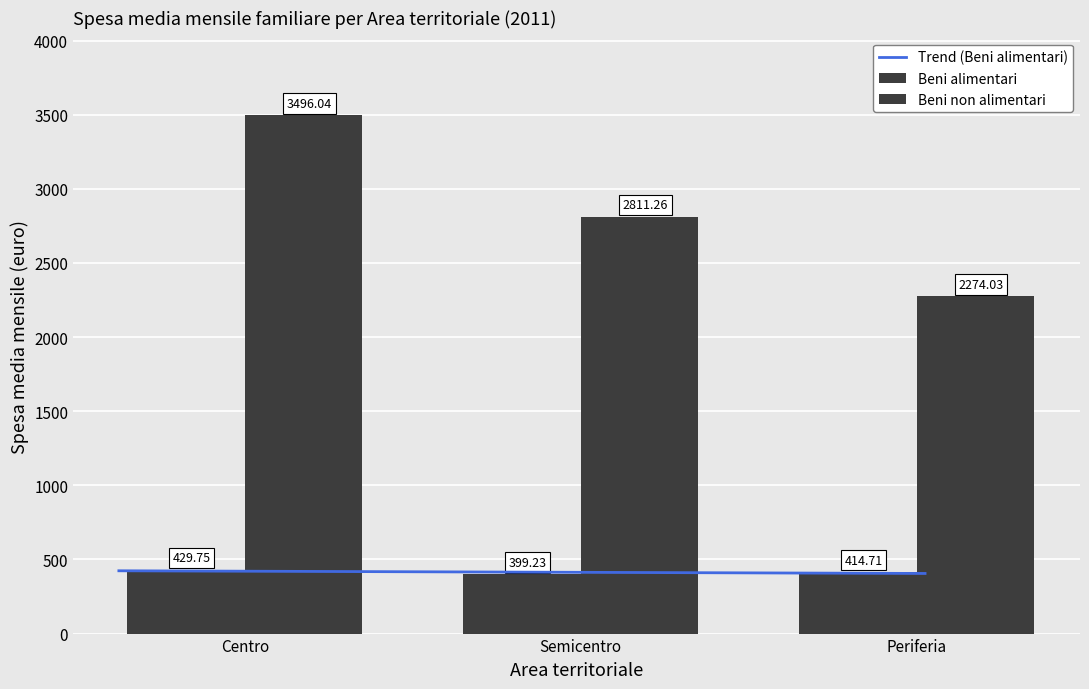

Where is Beni alimentari nearest to the value 414?

Periferia